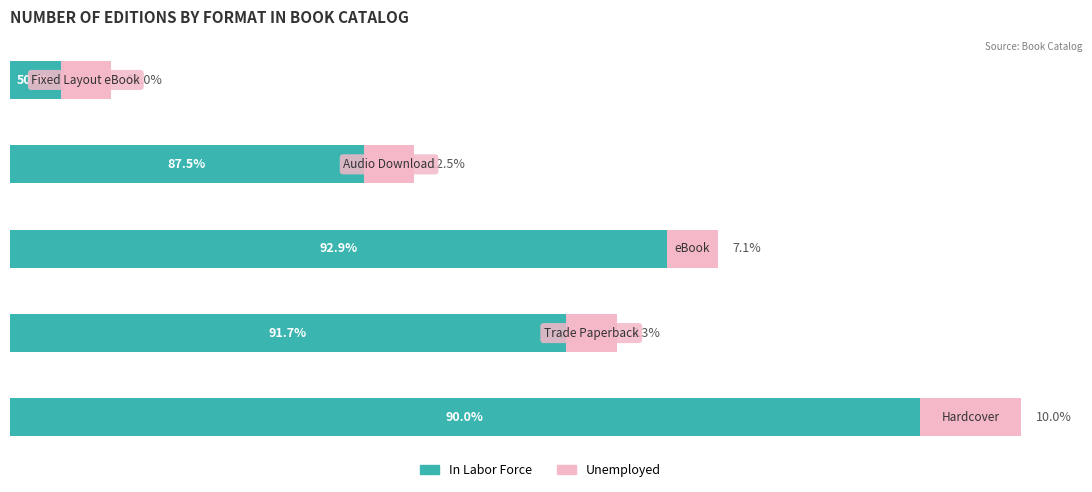

What are all the series names shown in the legend?

In Labor Force, Unemployed